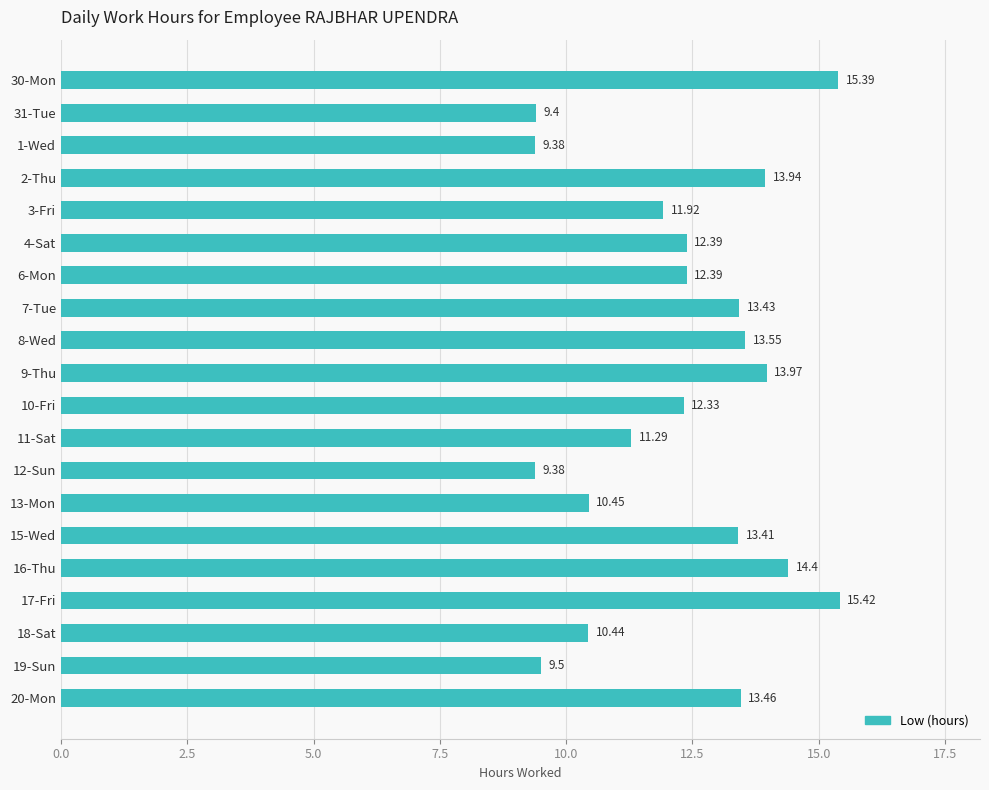

Where is the data nearest to the value 12?

3-Fri